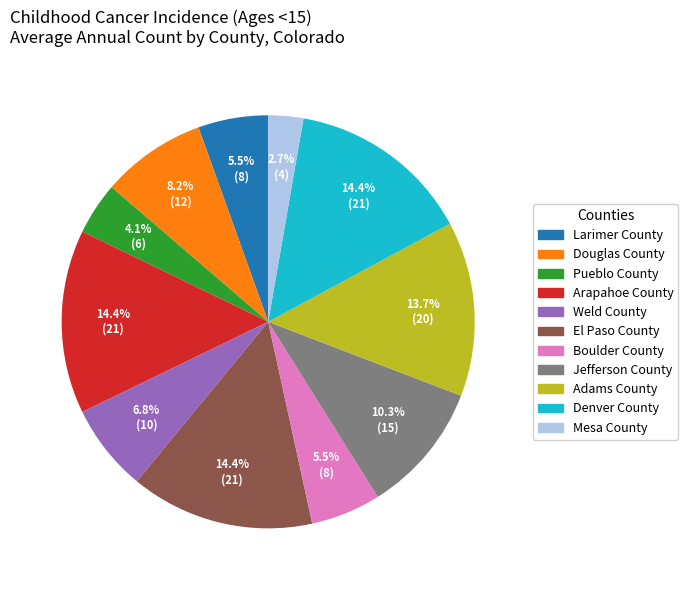

Does any single category account for the majority?

No